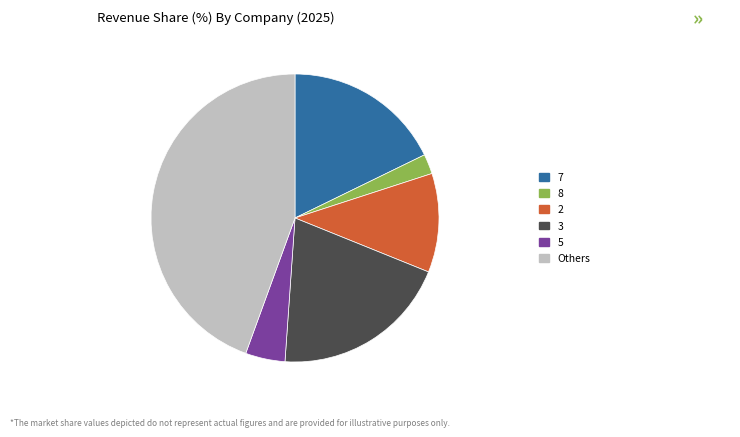

Does any single category account for the majority?

No